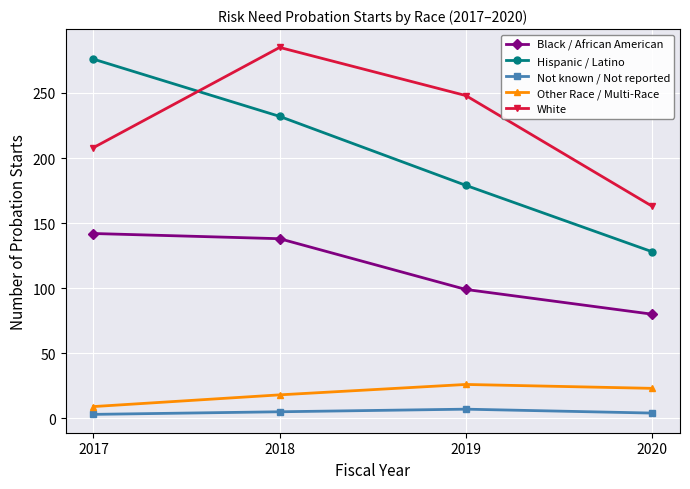

Does the chart have visible grid lines?

Yes